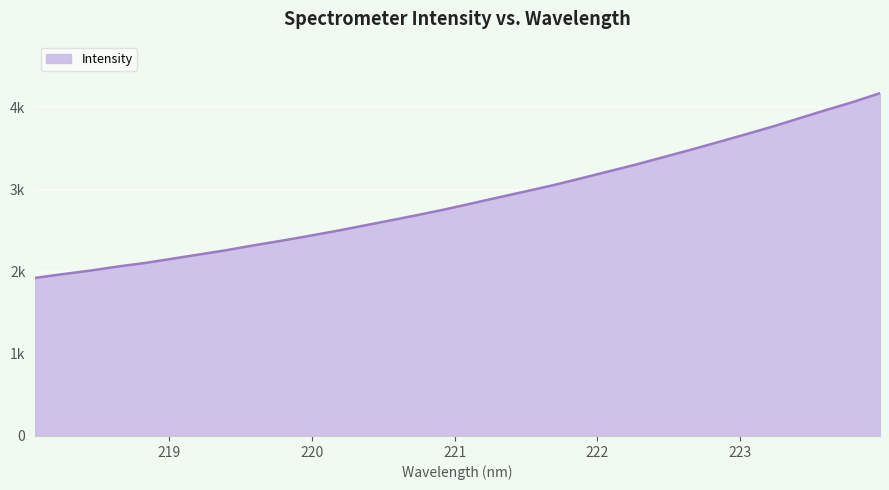

What is the greatest value displayed?

4173.1